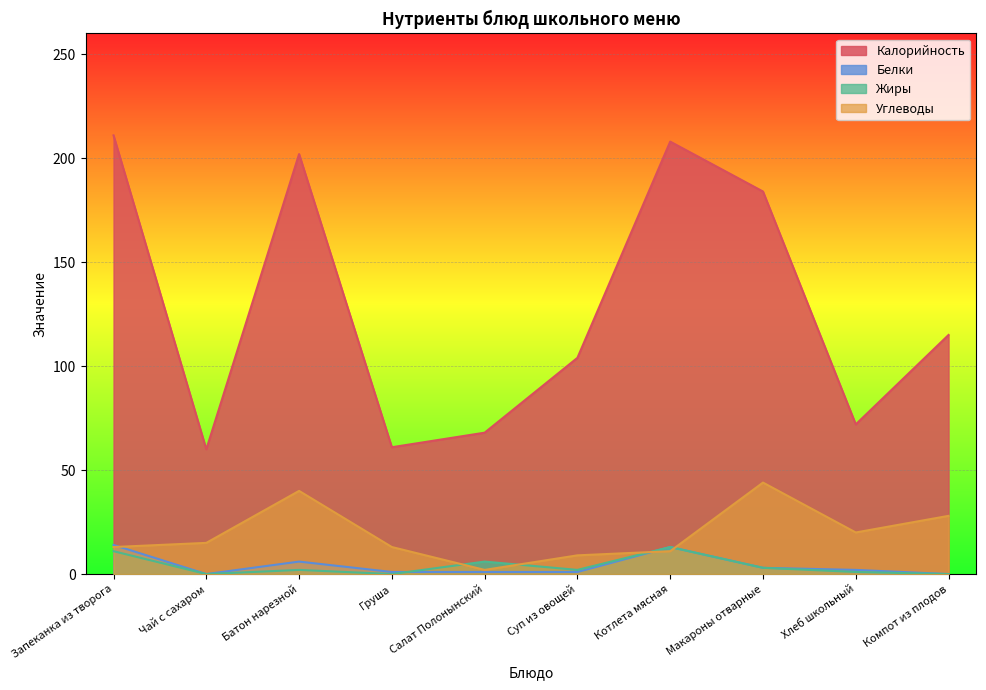

At which label is Жиры closest to 6?

Салат Полонынский